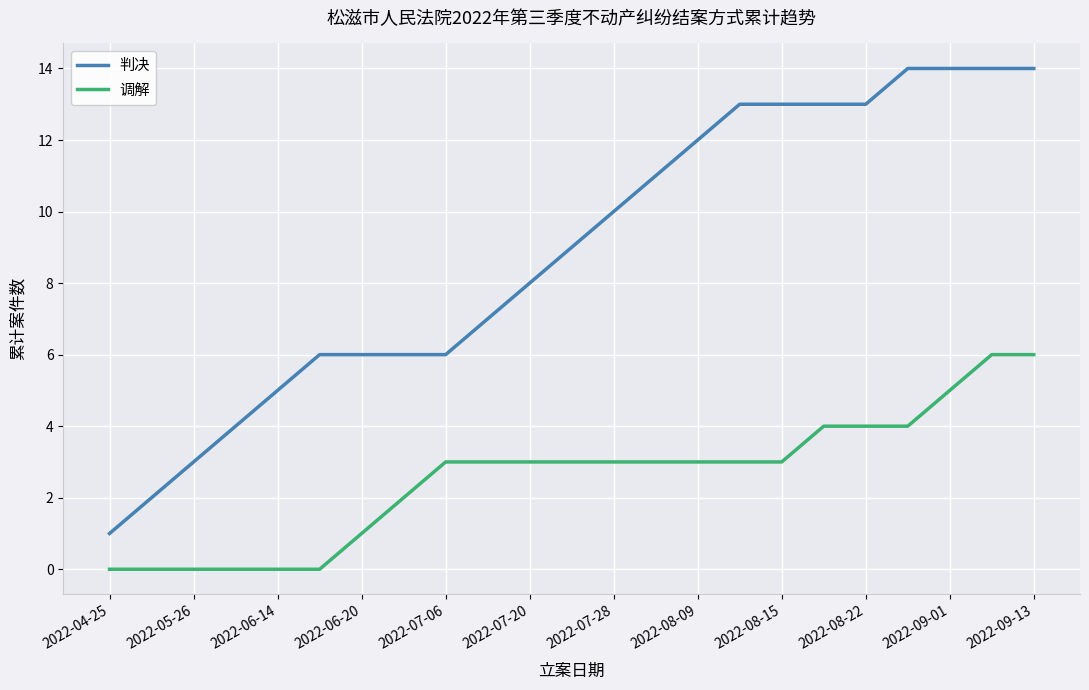

What is the difference between the maximum and minimum values in the 调解 series?

6